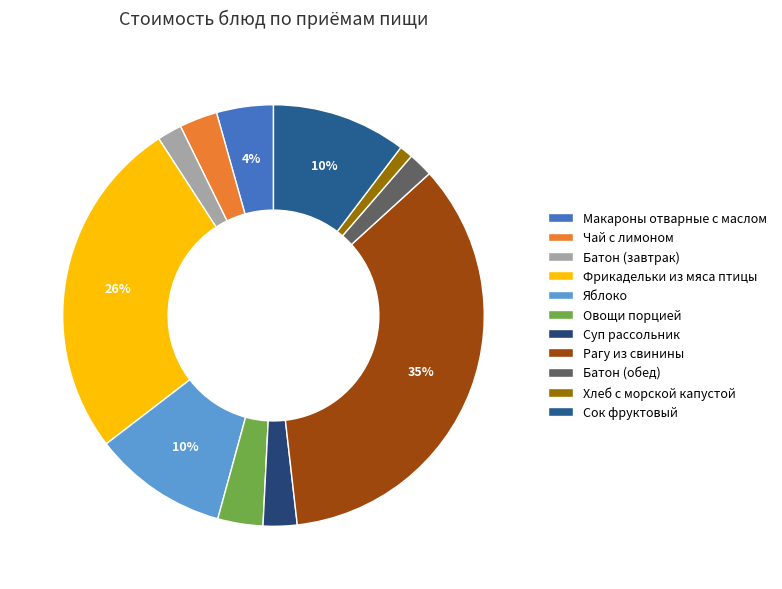

To the nearest percent, what portion does Овощи порцией represent?

3%